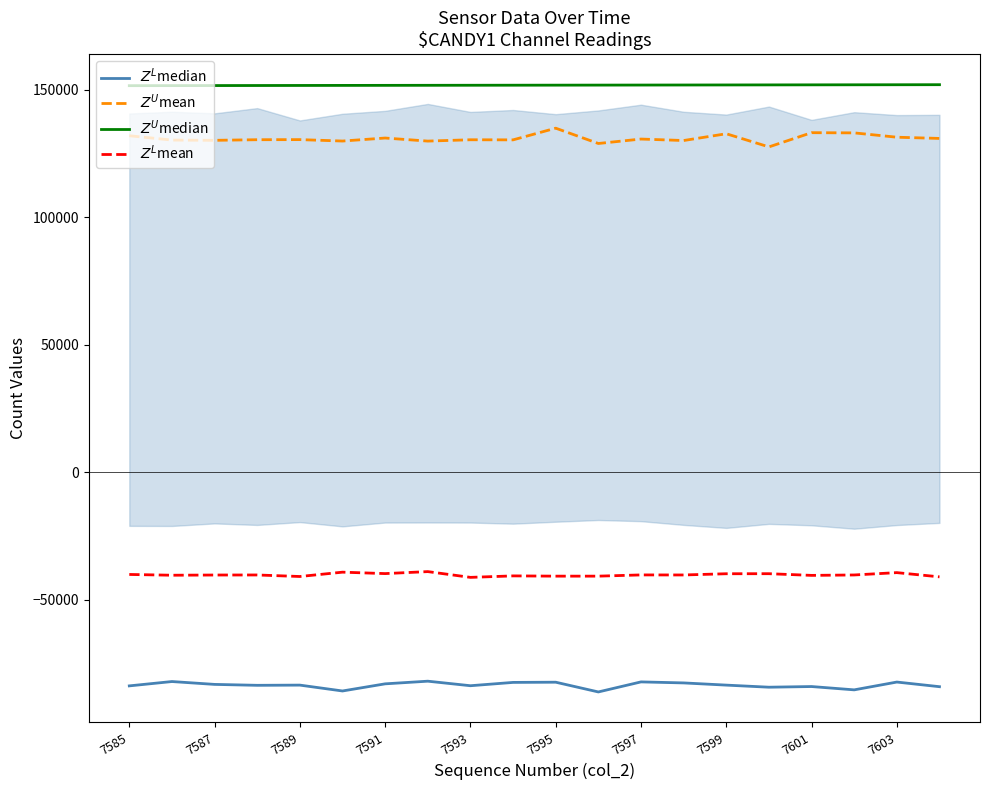

What is the difference between the second highest and minimum values in the $Z^U$mean series?

5580